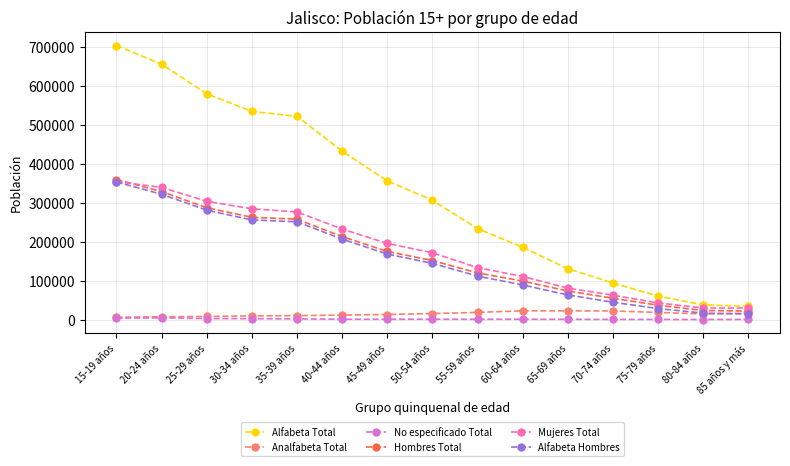

What is the average value of the Alfabeta Total series?

324969